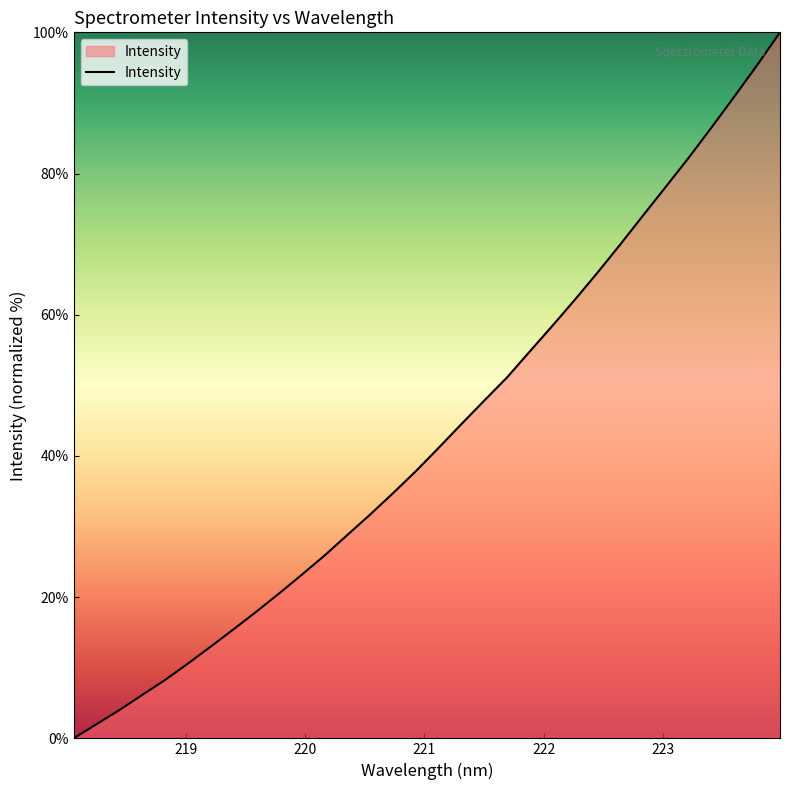

What is the greatest value displayed?

100.0